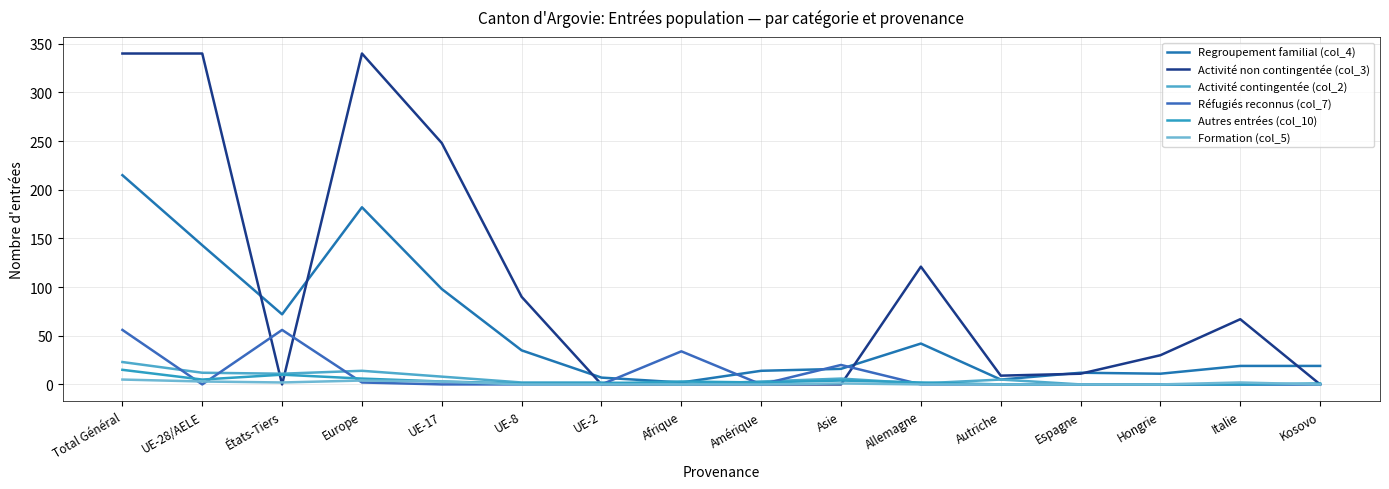

True or false: Activité non contingentée (col_3) has more than 0 points higher than both neighbors.

True